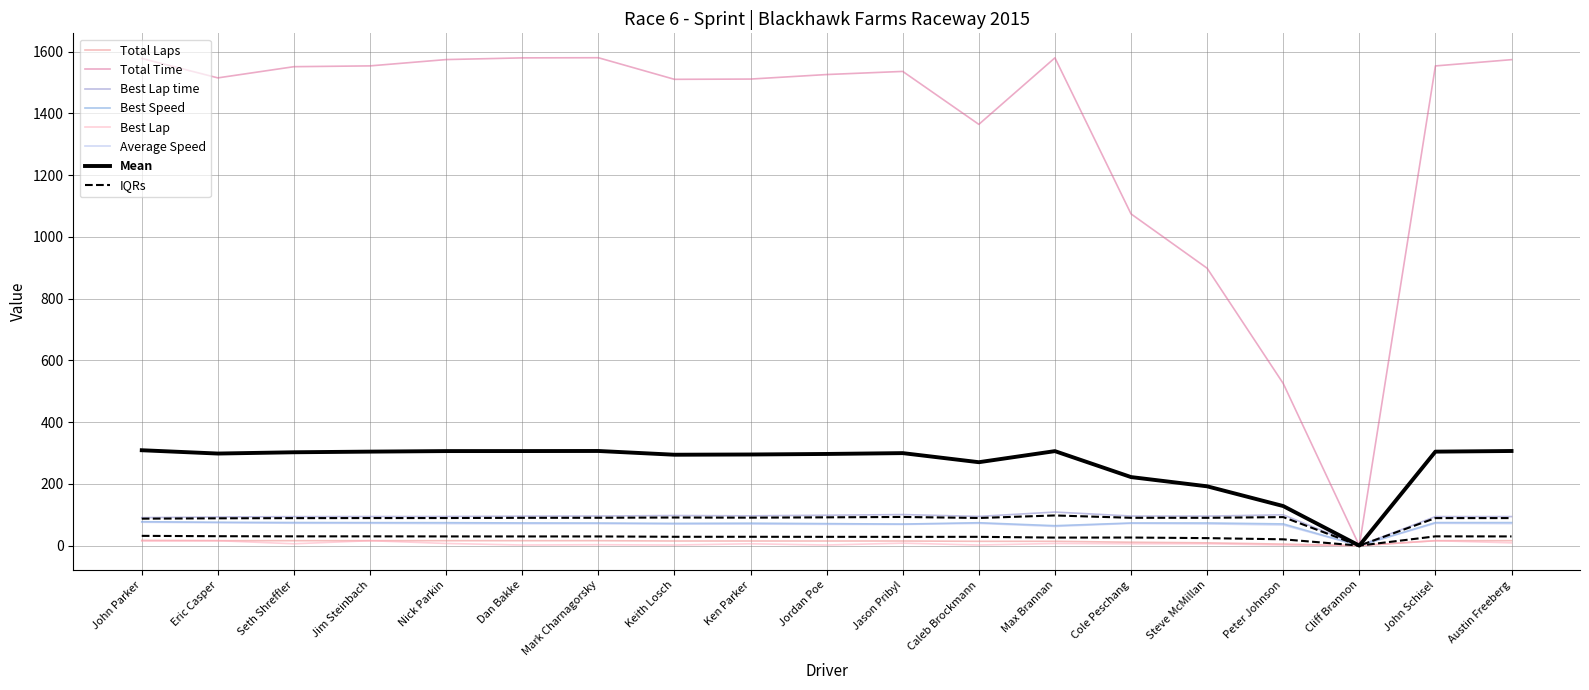

Which series has the largest total across all categories?

Total Time